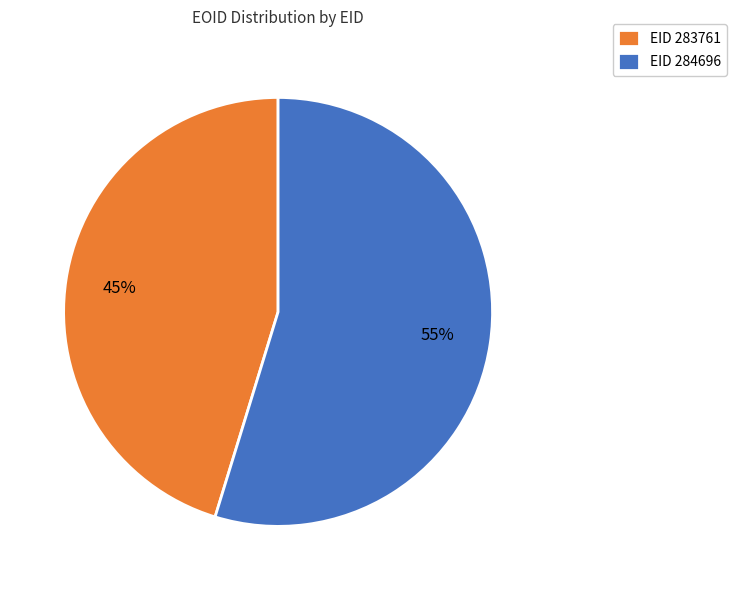

How many slices are in this pie chart?

2